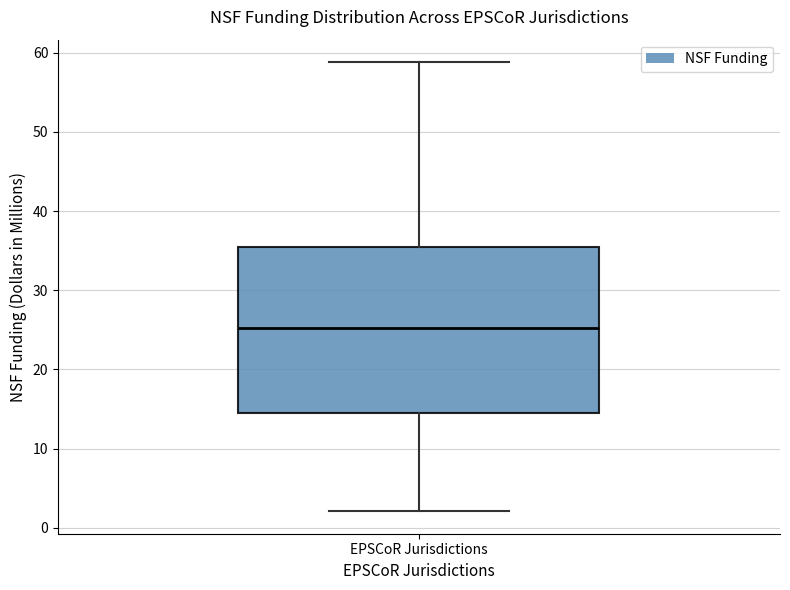

Read this box plot against the y-axis: the position of the median line, the range covered by the box, and the ends of both whiskers. The values are not printed on the chart, so give them approximately, as read against the axis.

median 25, box 15 to 35, whiskers 2 to 59